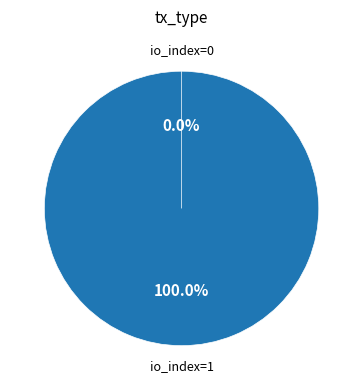

What percentage is the Vote (io_index=1) slice, to the nearest percent?

100%